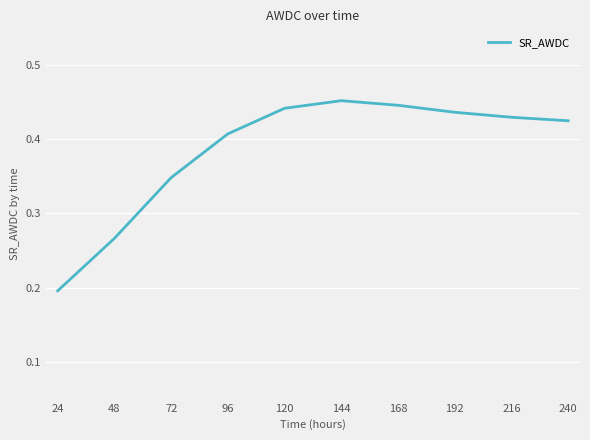

Is this an area chart (filled region under the line)?

No